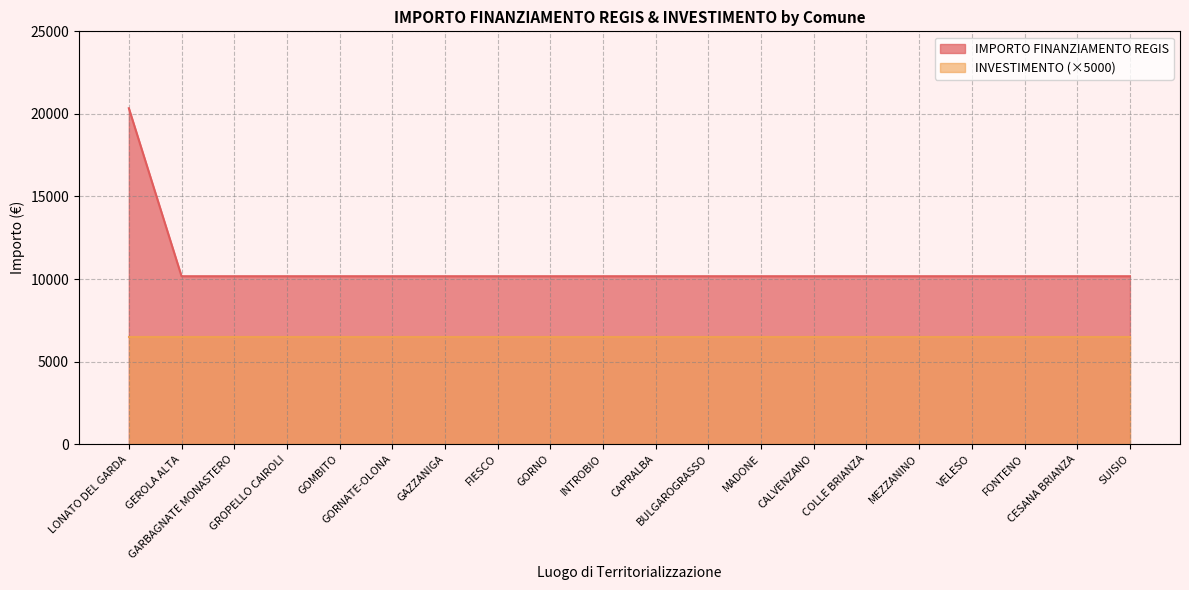

Is it true that the value at INTROBIO is 10172?

True